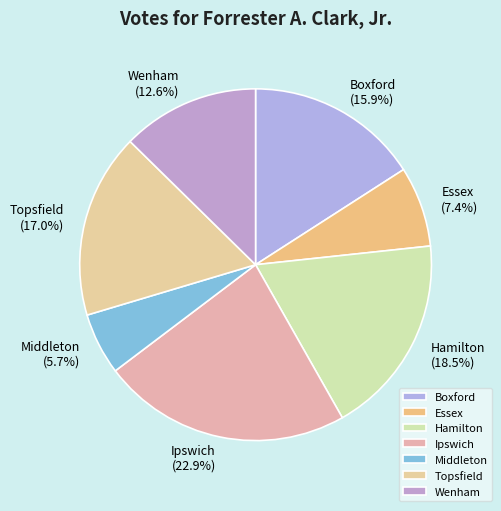

To the nearest percent, what is the difference between the Ipswich and Middleton slice percentages?

17%